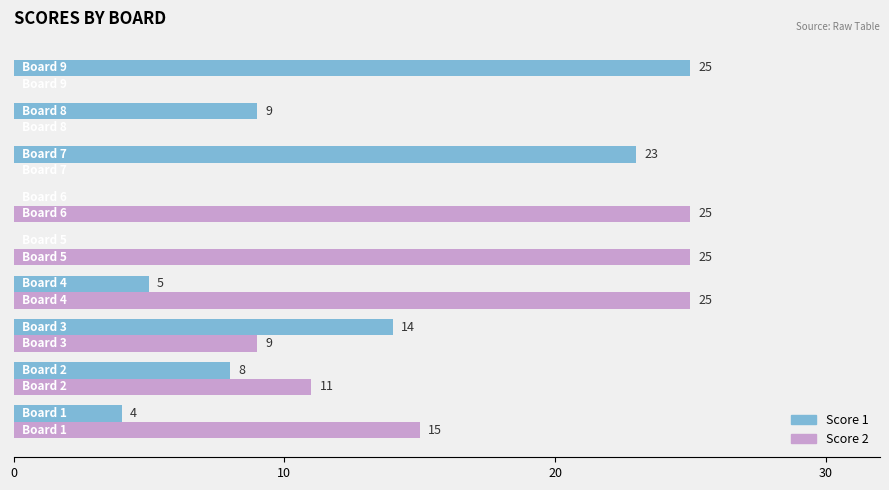

What are all the series names shown in the legend?

Score 1, Score 2